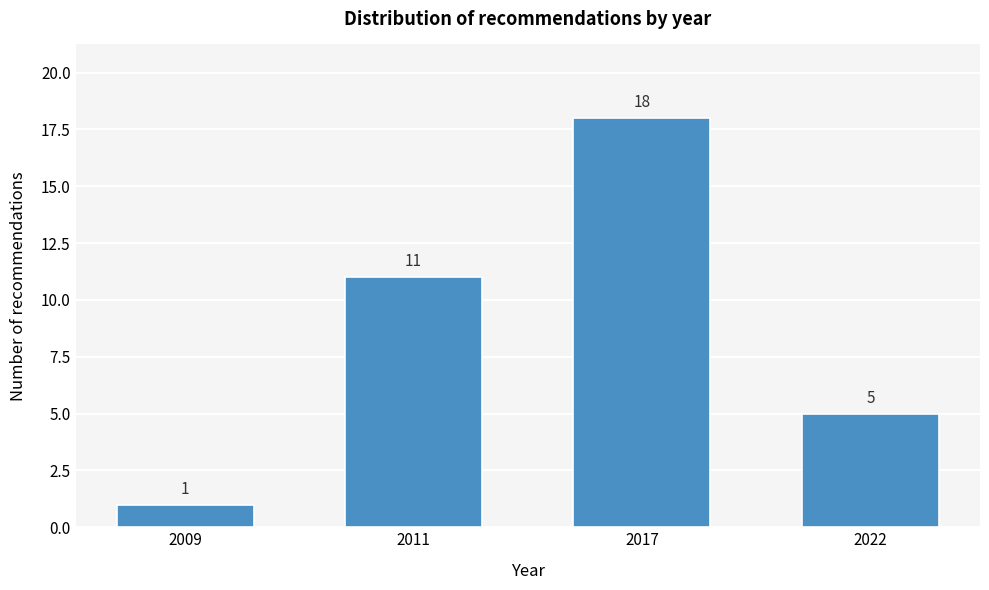

Reading right to left, what are all the values shown in this chart?

5	18	11	1